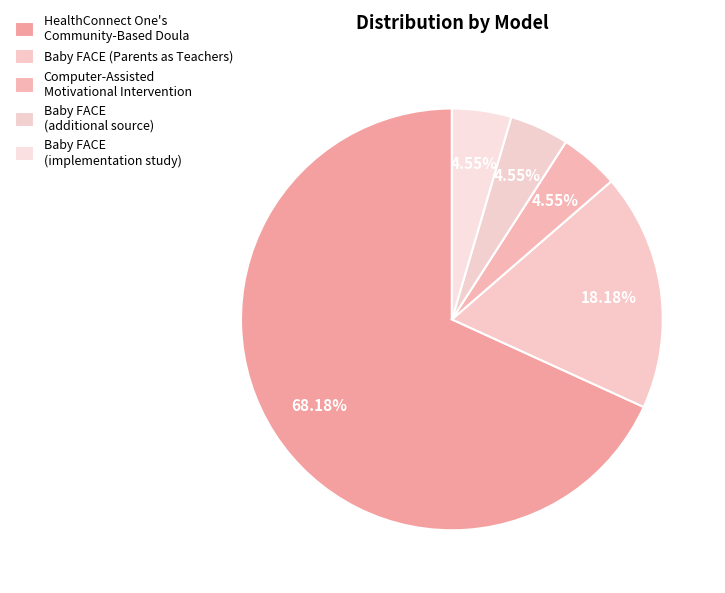

To the nearest percent, what is the average slice percentage?

20%